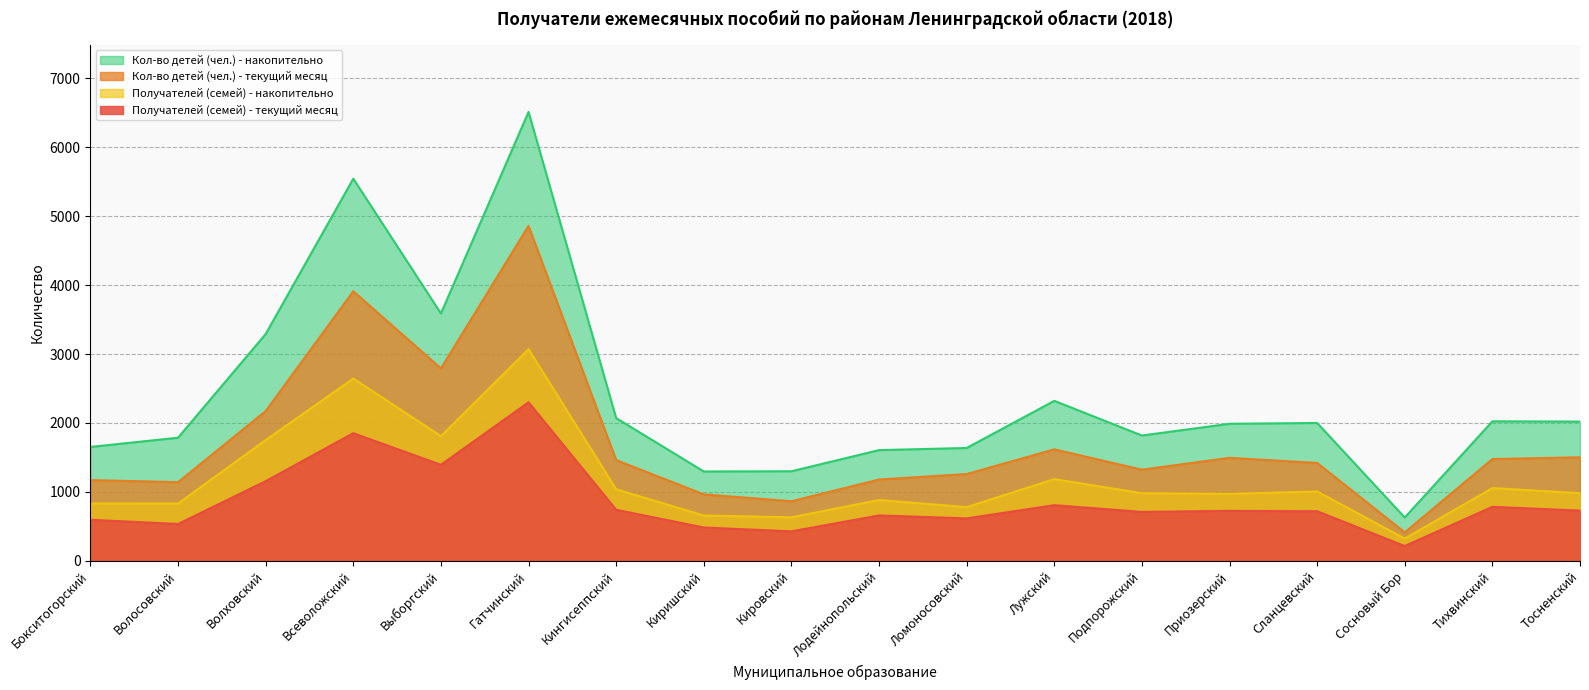

How many lines are shown in the chart?

4